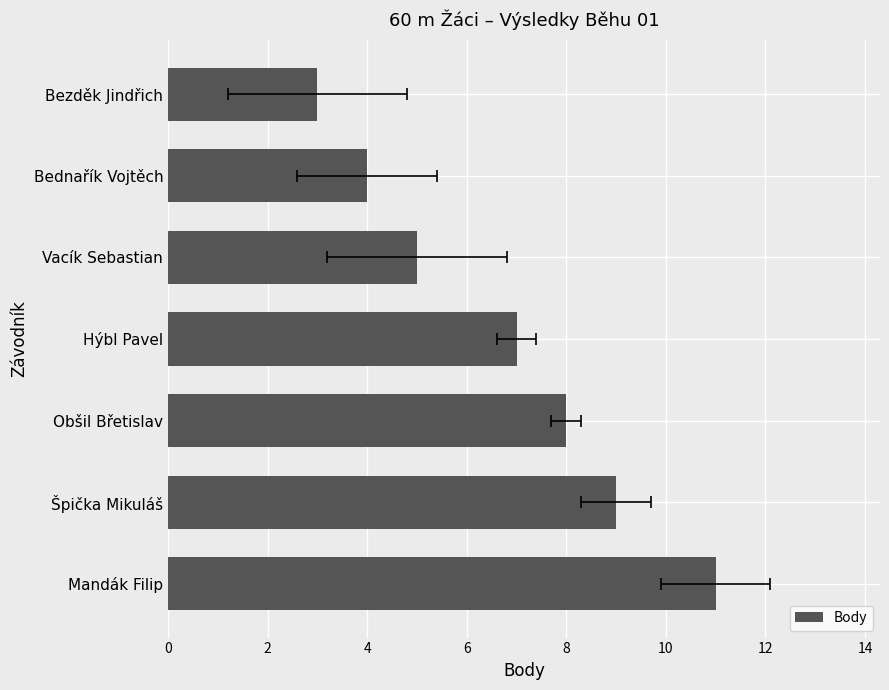

What is the greatest value displayed?

11